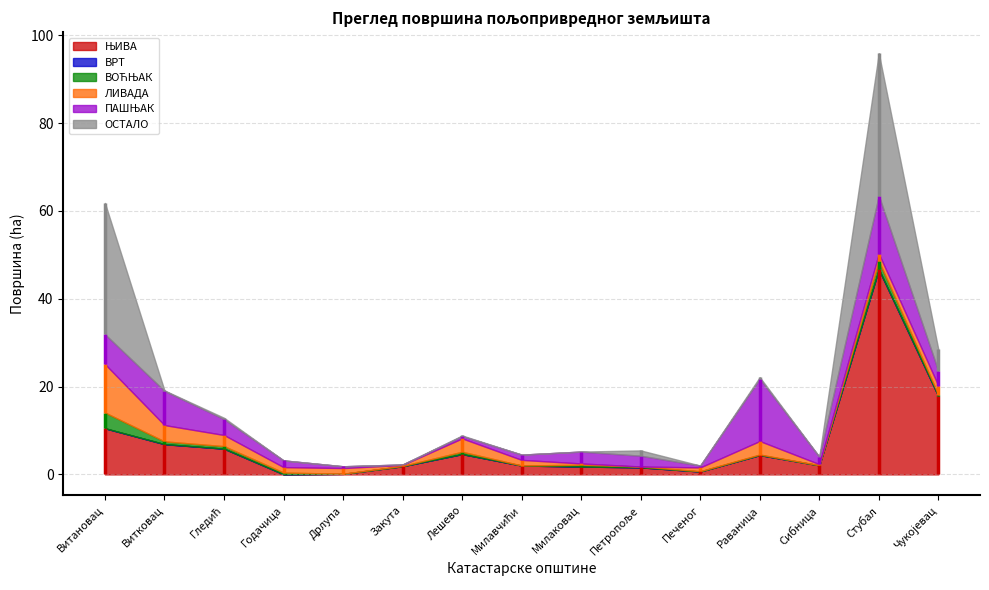

What is the label of the 4th point from the left?

Годачица